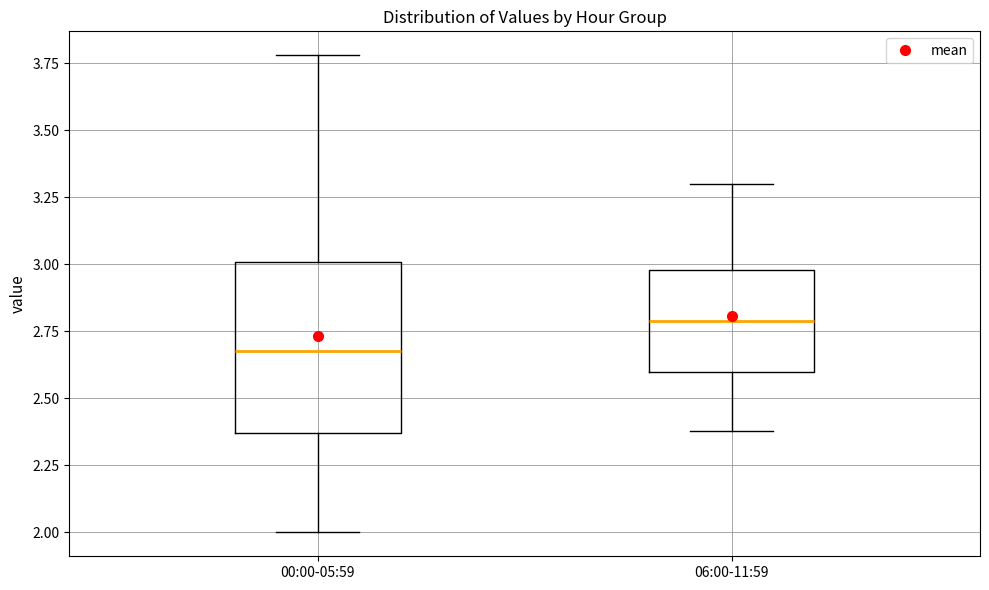

Reading left to right, read every box against the y-axis: the position of its median line, the range the box covers, and the ends of its whiskers. The values are not printed on the chart, so give them approximately, as read against the axis.

00:00-05:59: median 2.70, box 2.35 to 3.00, whiskers 2.00 to 3.80
06:00-11:59: median 2.80, box 2.60 to 3.00, whiskers 2.40 to 3.30